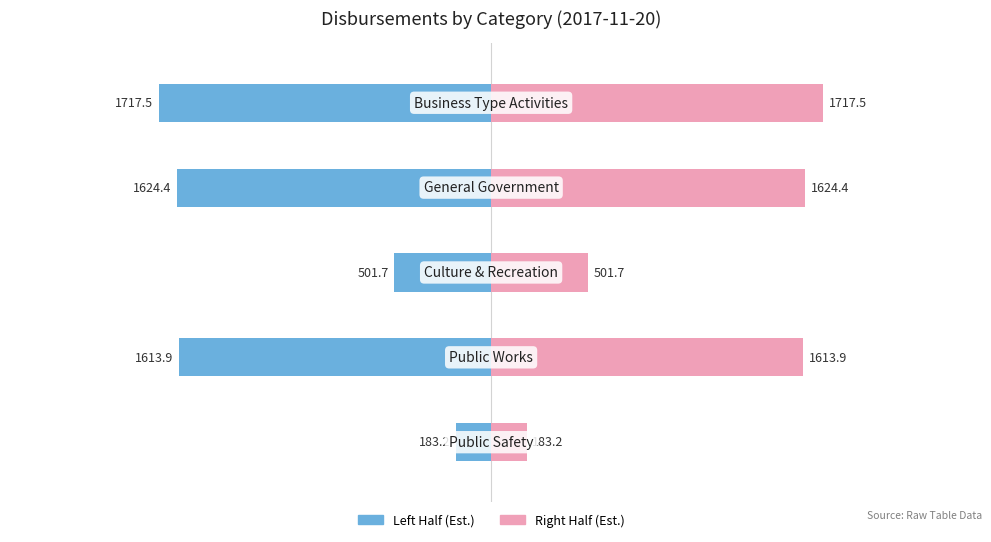

Are the bars horizontal?

Yes